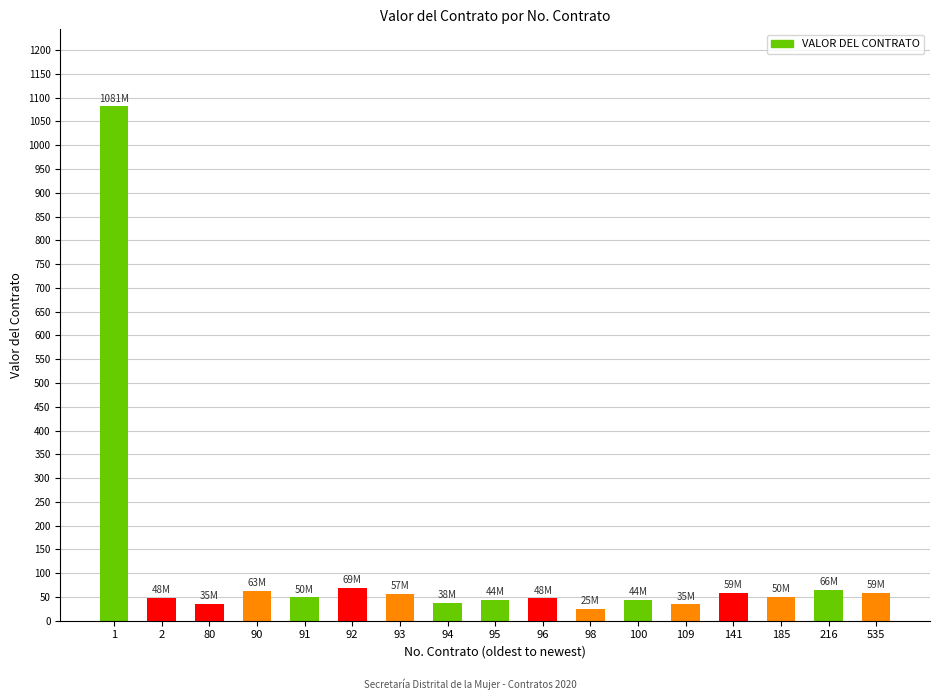

What is the greatest value displayed?

1081456272